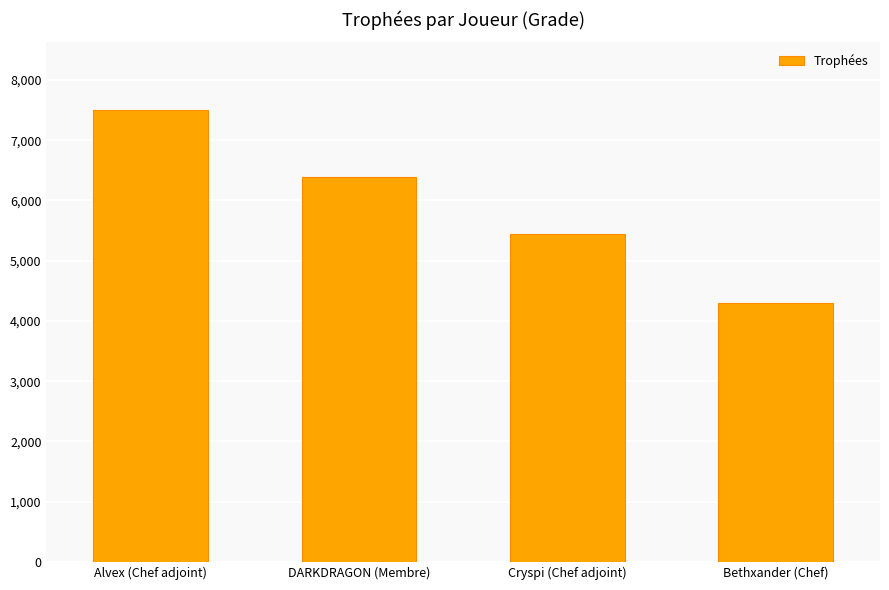

Is it true that the value at Bethxander (Chef) is 2931?

False